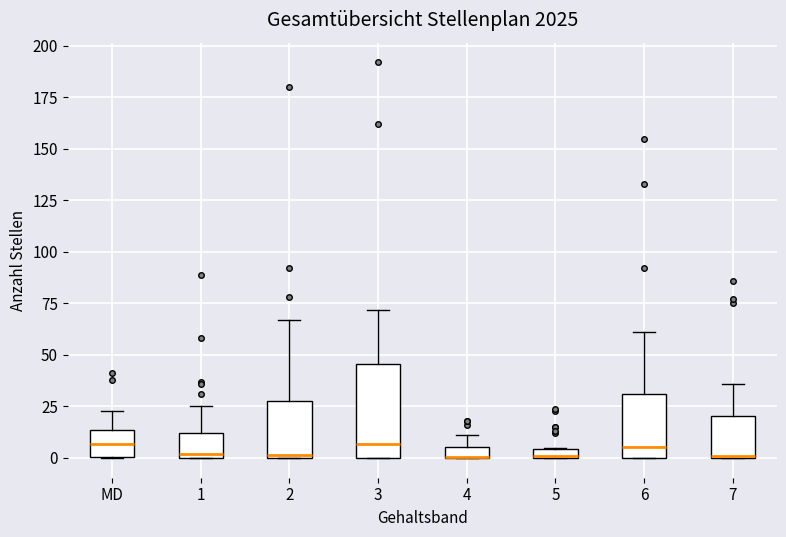

Which box is the tallest, from its lower edge to its upper edge?

3